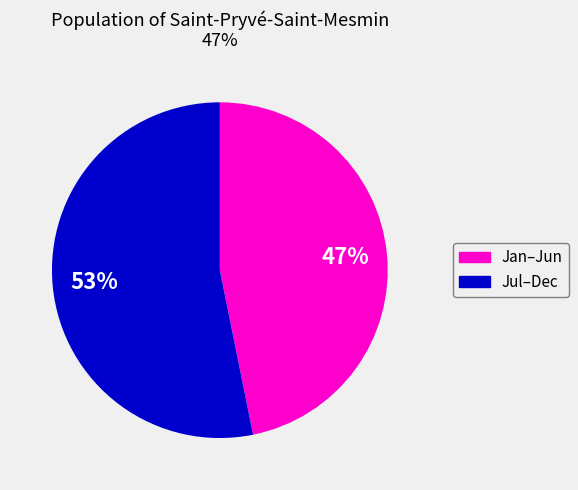

To the nearest percent, what is the average slice percentage?

50%